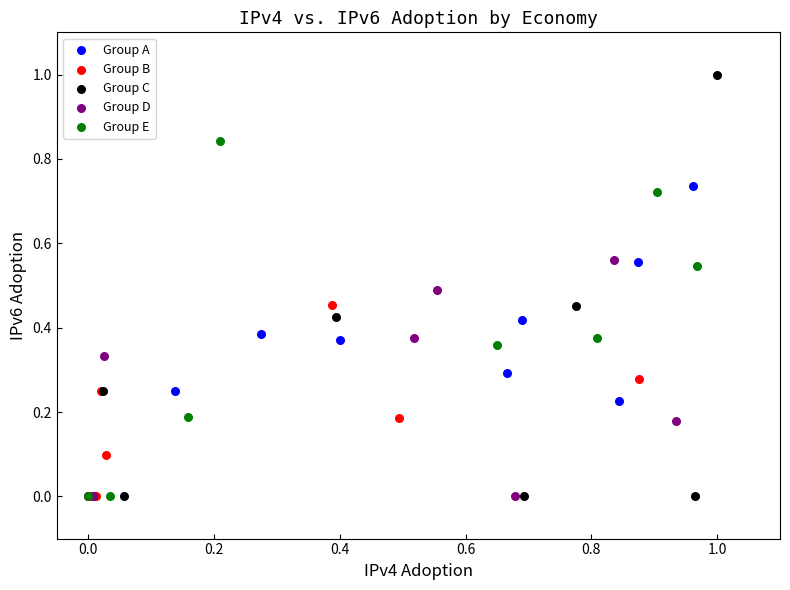

What are all the series names shown in the legend?

Group A, Group B, Group C, Group D, Group E